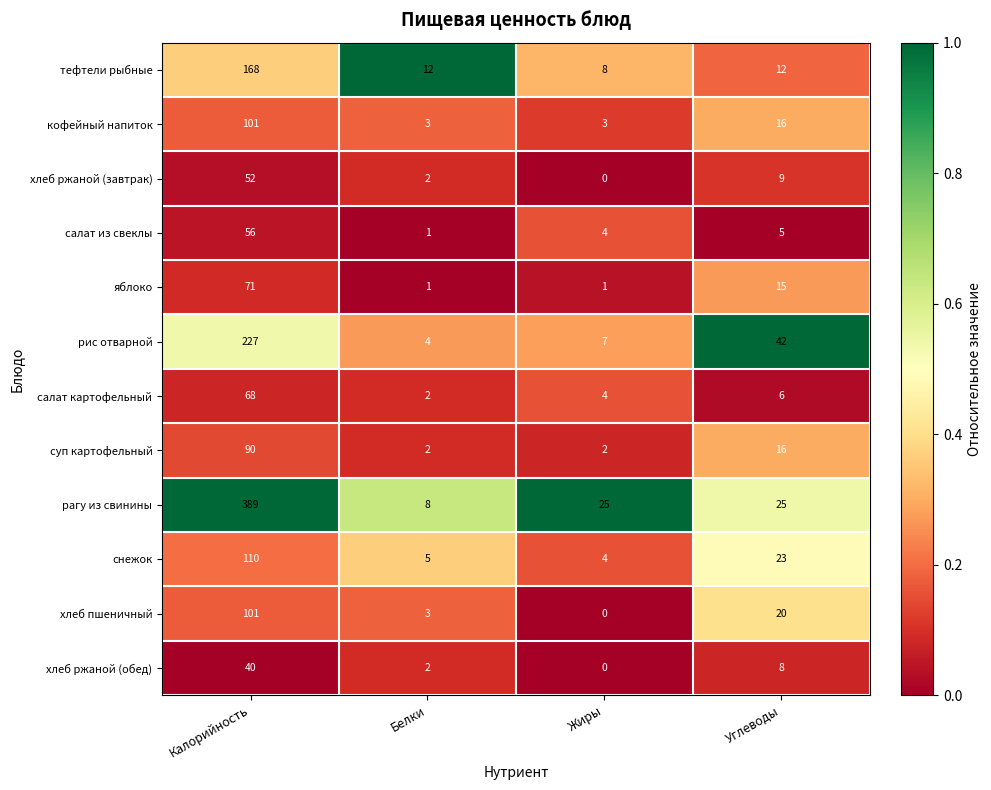

Where is суп картофельный nearest to the value 46?

Углеводы